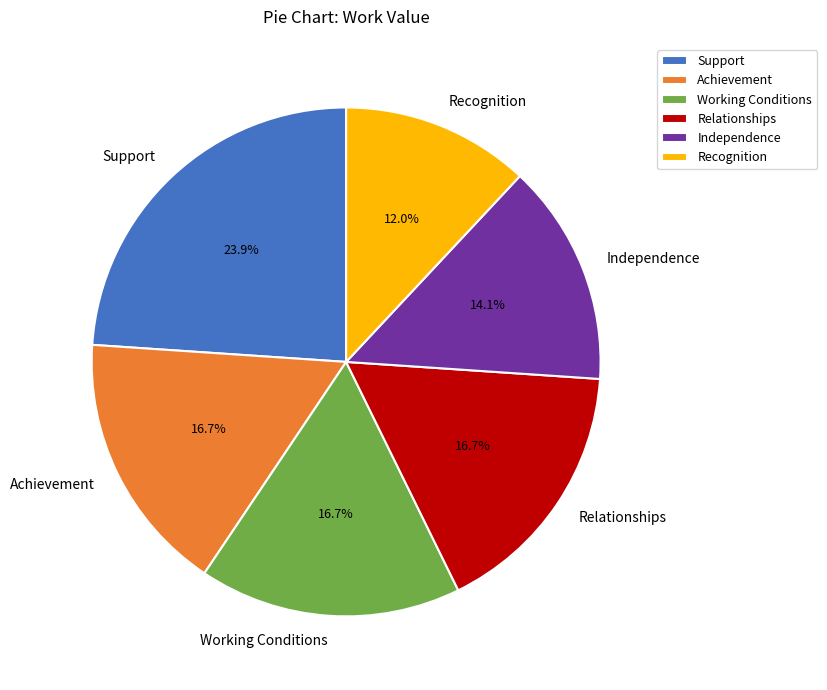

Is there a majority slice in this chart?

No